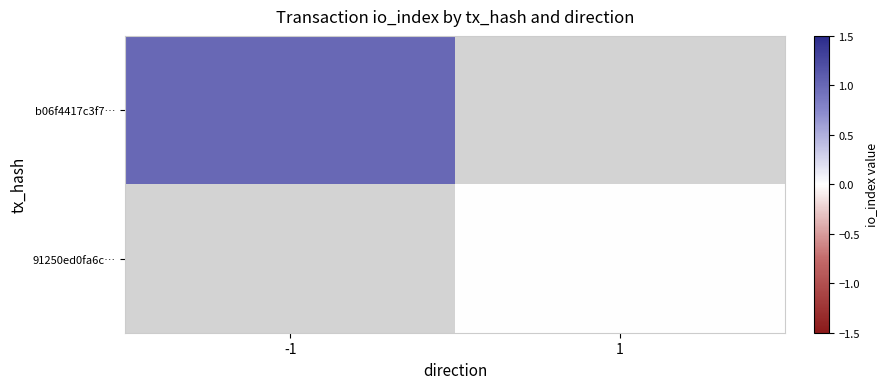

The b06f4417c3f7… series shows 1.0 at -1. True or false?

True